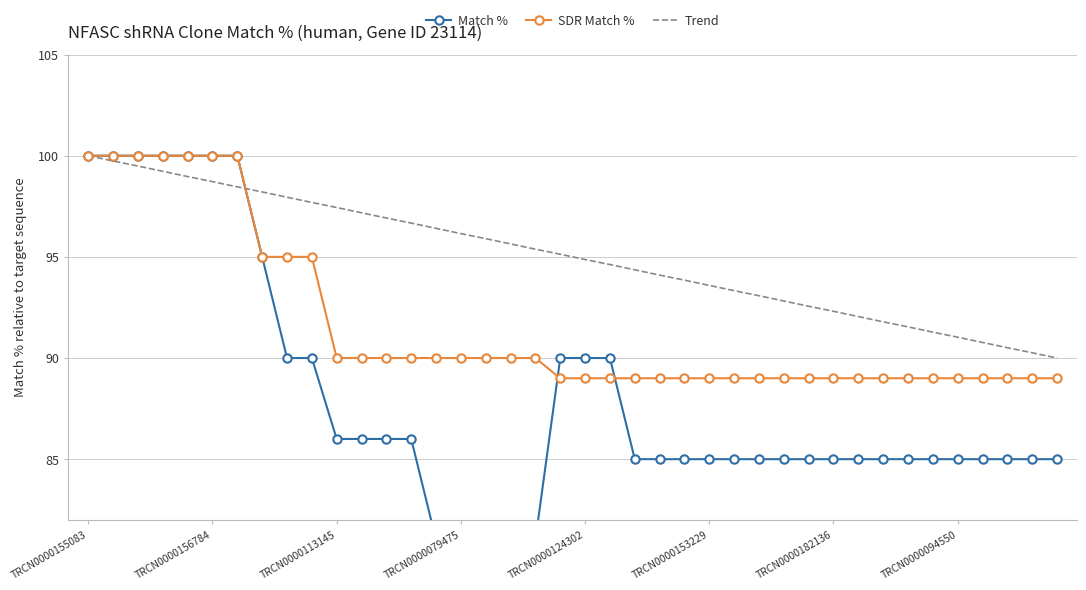

The value of Trend at 14 is 156.1. True or false?

False